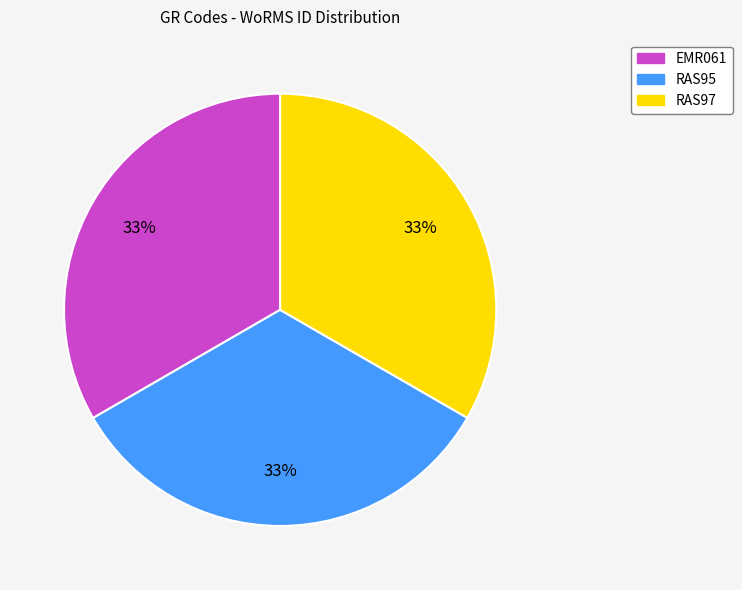

To the nearest percent, what percentage of the pie is RAS97?

33%